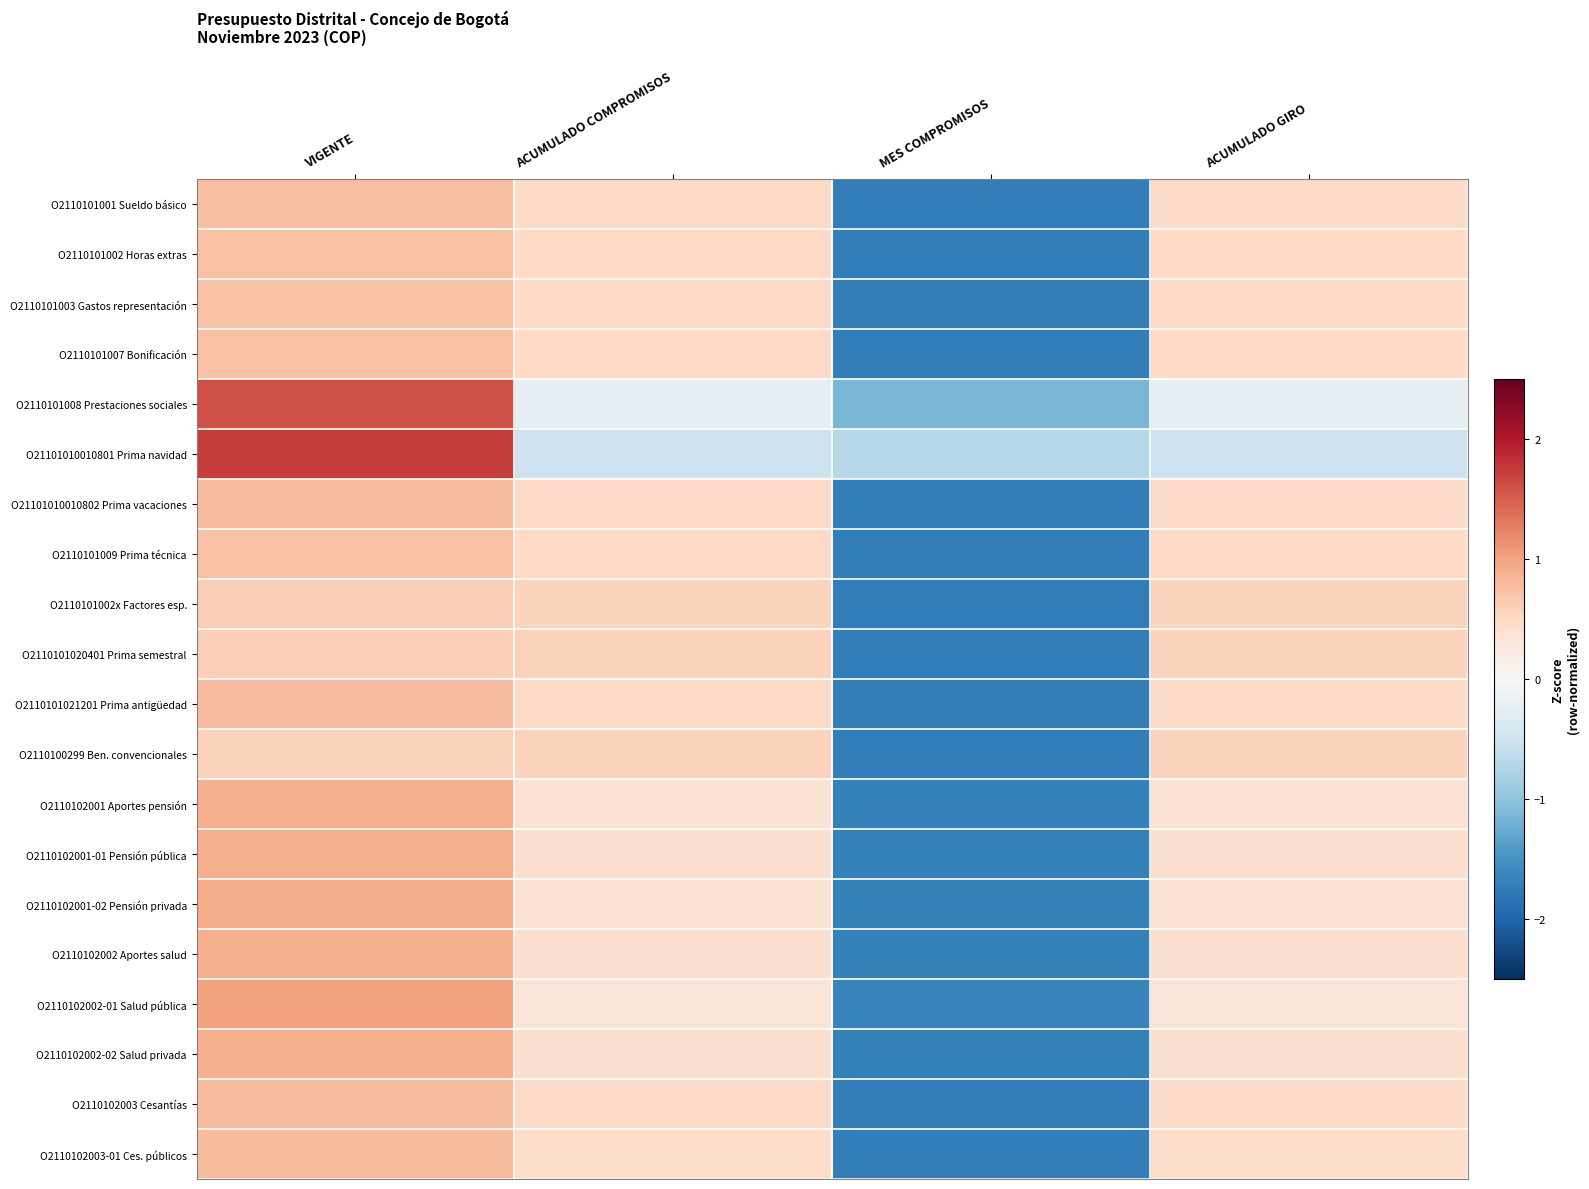

At which category does the chart reach its minimum across all series?

MES COMPROMISOS